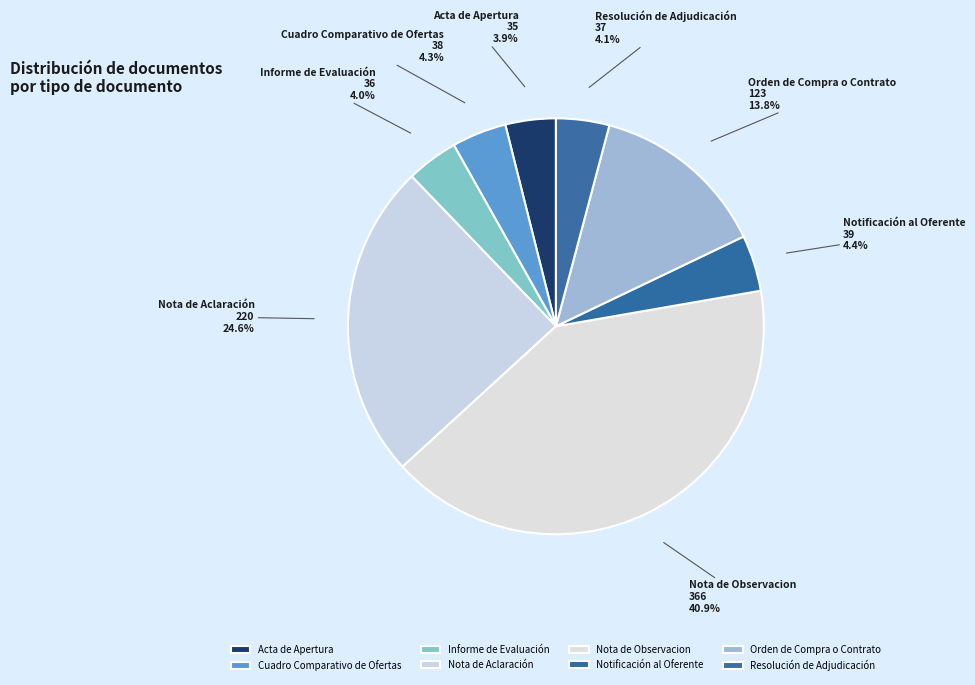

Combined, do Resolución de Adjudicación and Orden de Compra o Contrato account for over 50%?

No